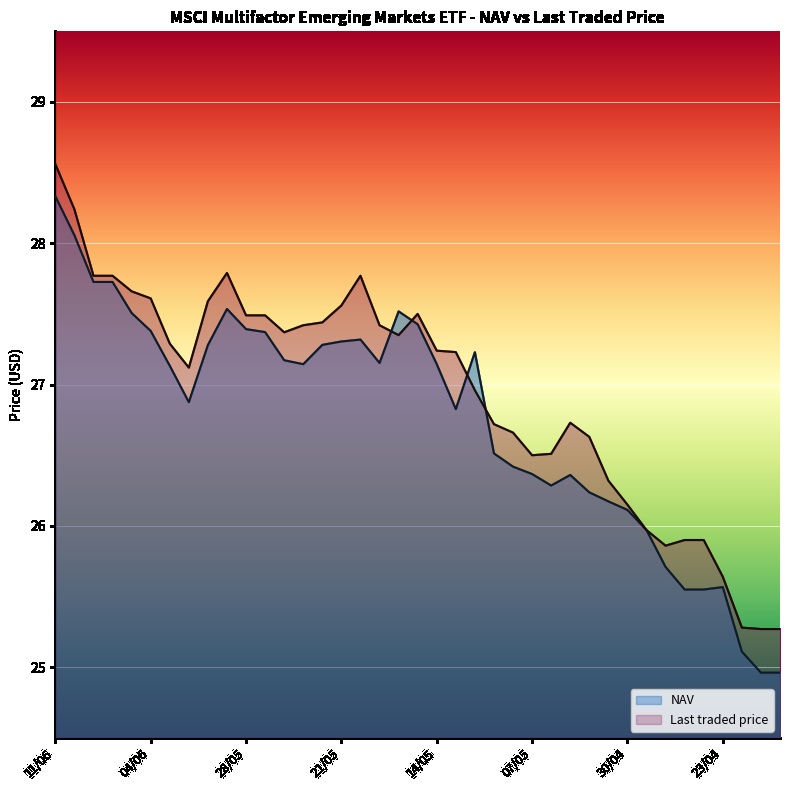

Which series has the widest spread of values?

NAV